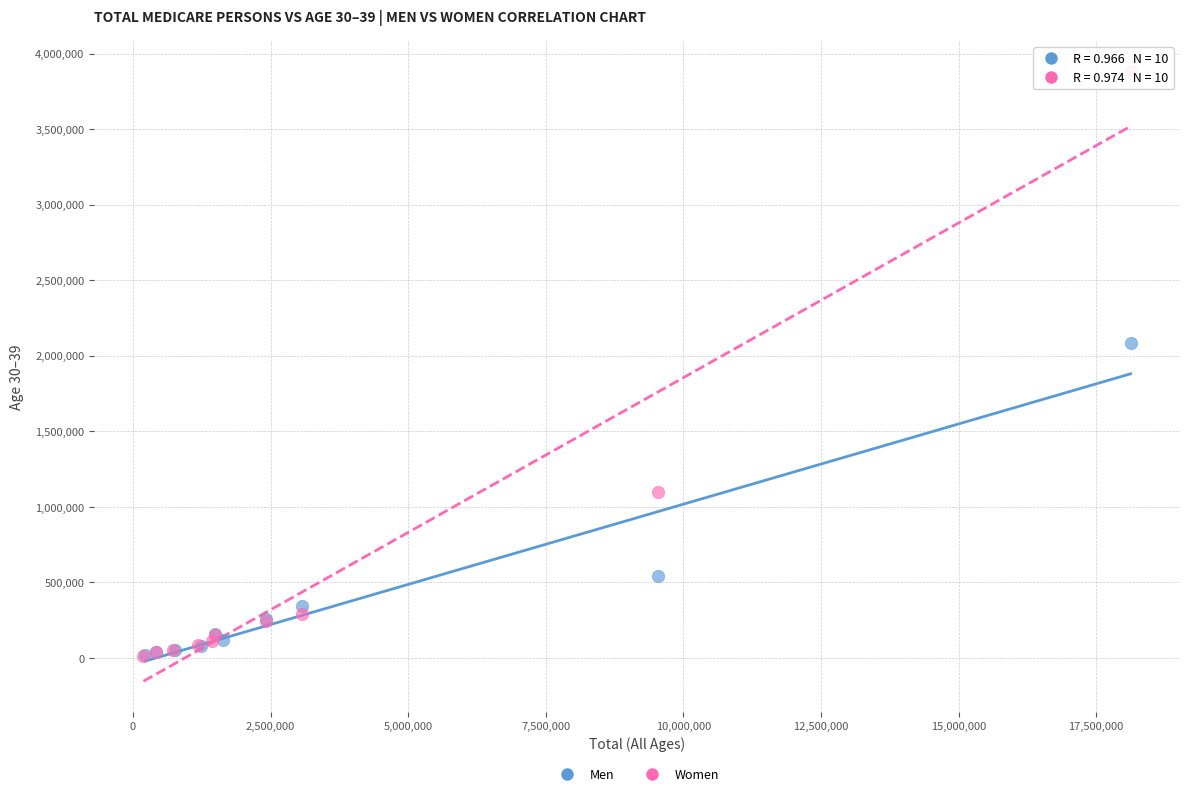

Which series has the widest spread of Y values?

Women